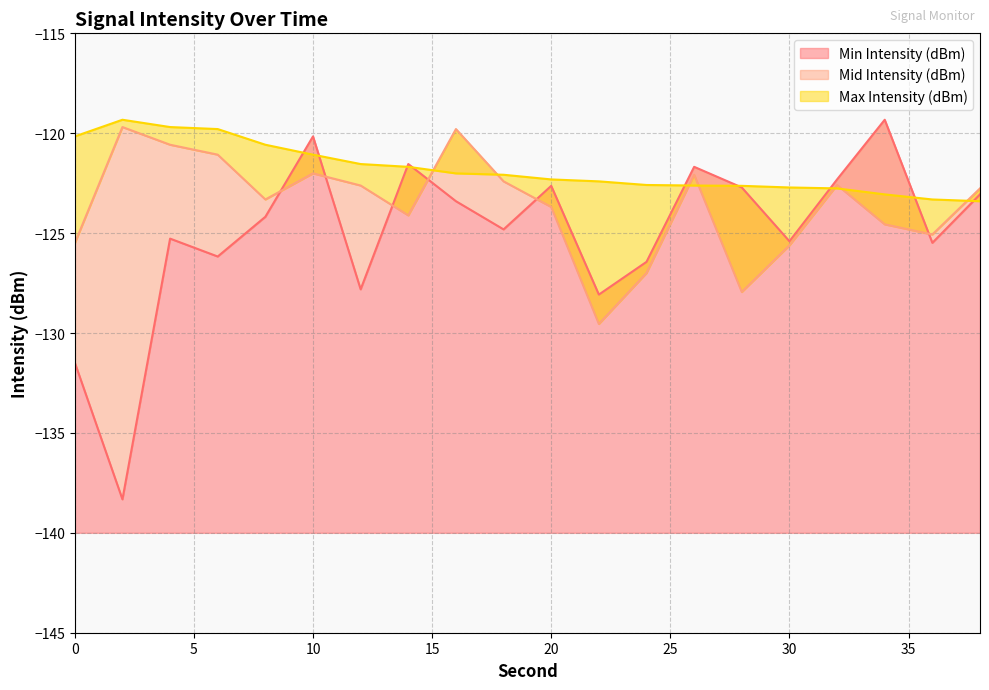

True or false: Min Intensity (dBm) has a value of -45.4 at 10.

False